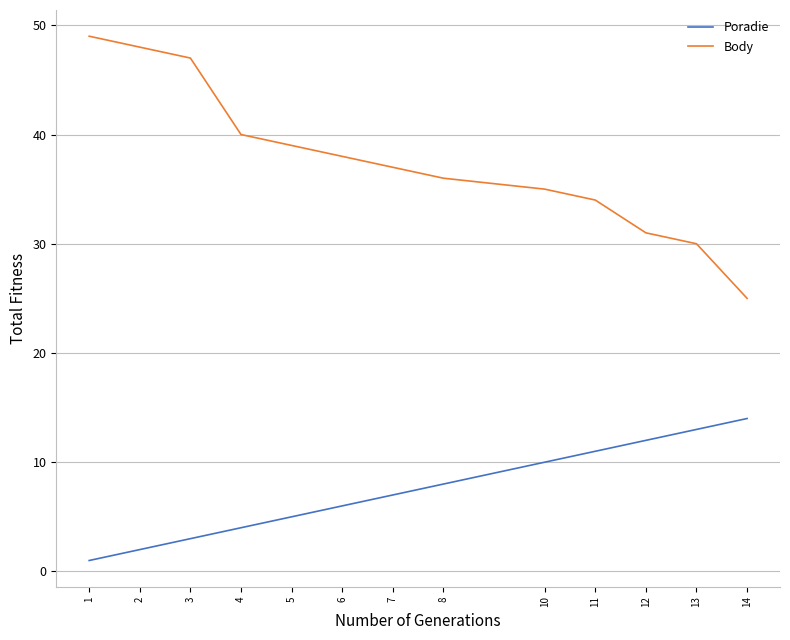

Which series has the widest spread of values?

Body